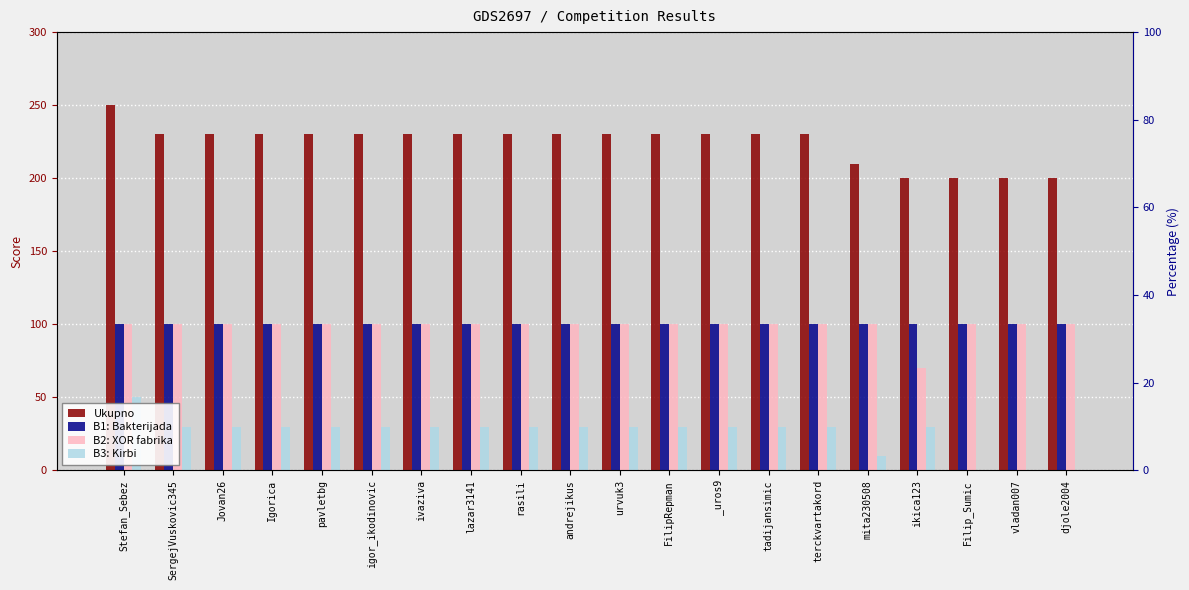

What is the label of the 8th bar from the left?

lazar3141